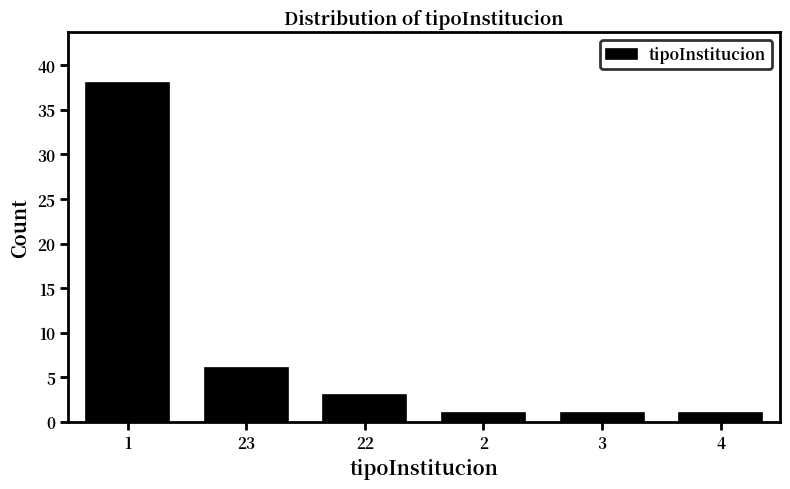

Reading left to right, list all the values displayed in this chart.

1=38	23=6	22=3	2=1	3=1	4=1